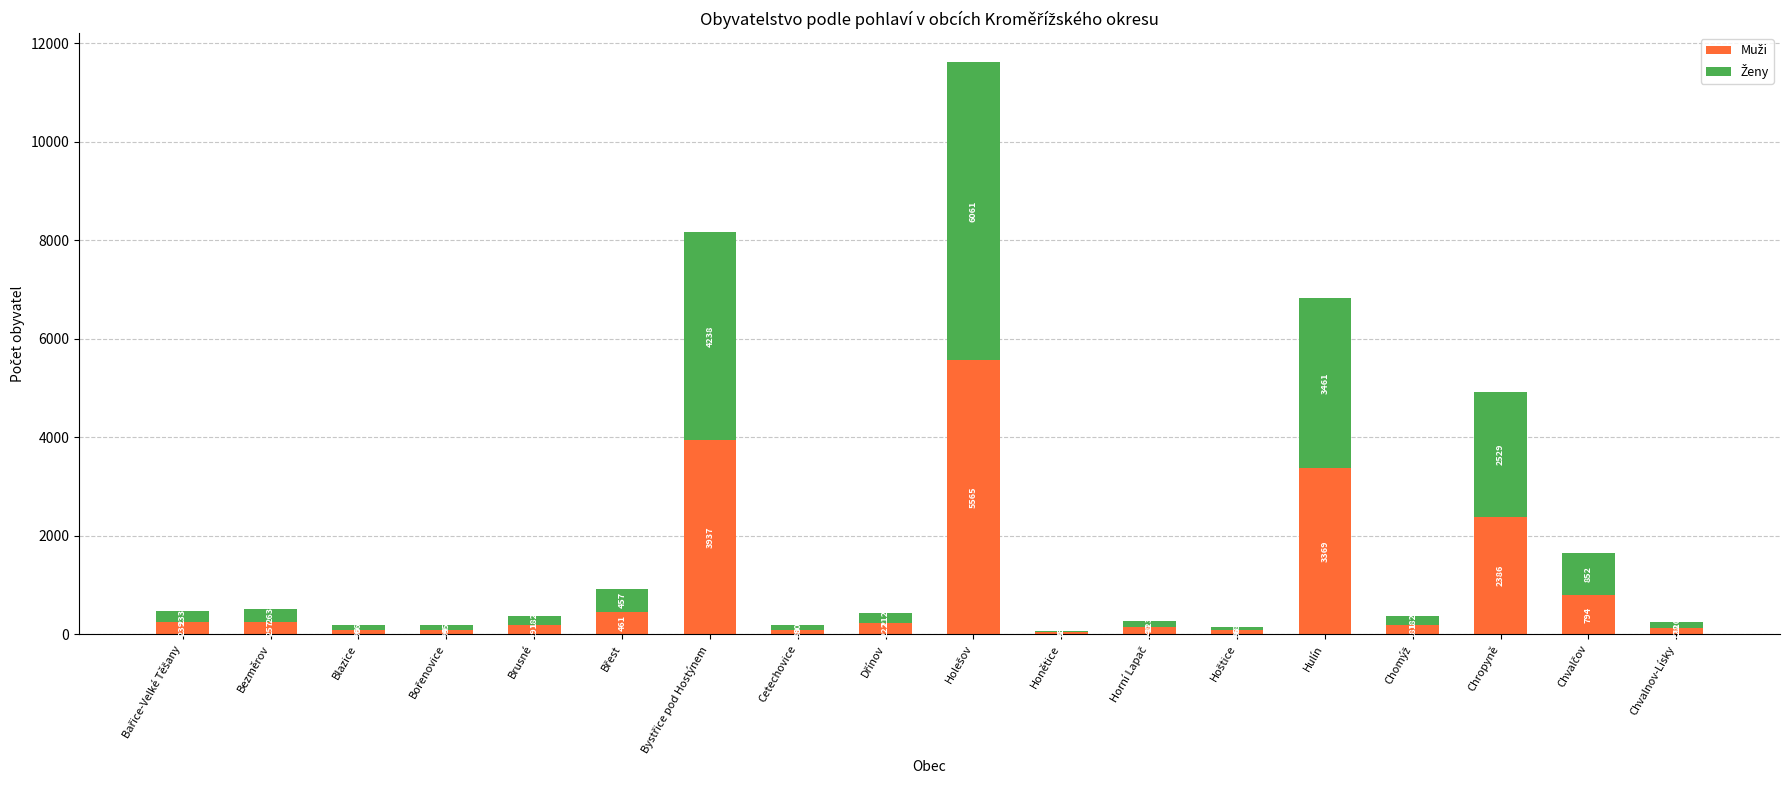

Are the bars horizontal?

No